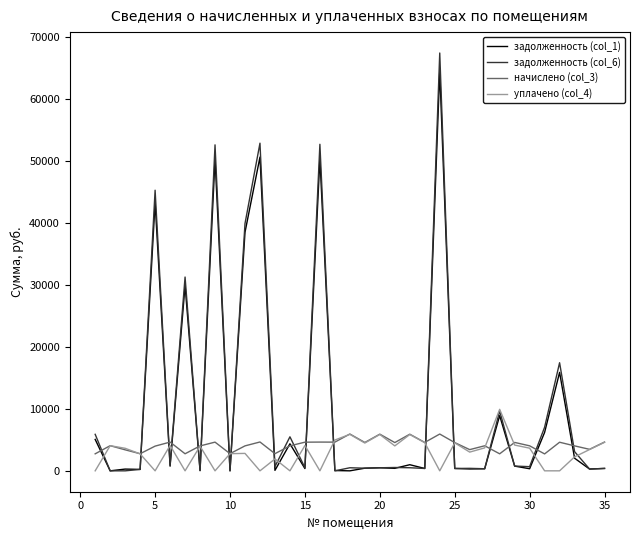

Which series has the largest range (max minus min)?

задолженность (col_6)